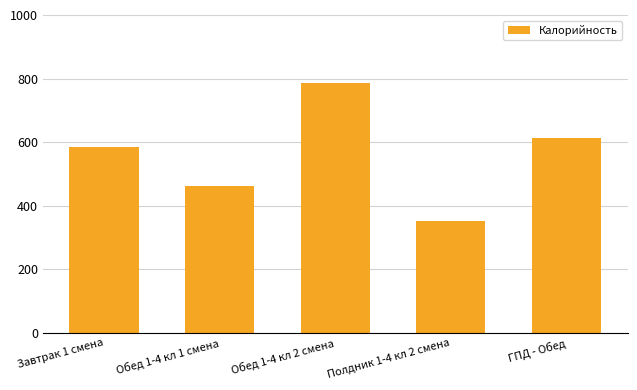

What is the ratio of the value at Обед 1-4 кл 2 смена to the value at Полдник 1-4 кл 2 смена?

2.2